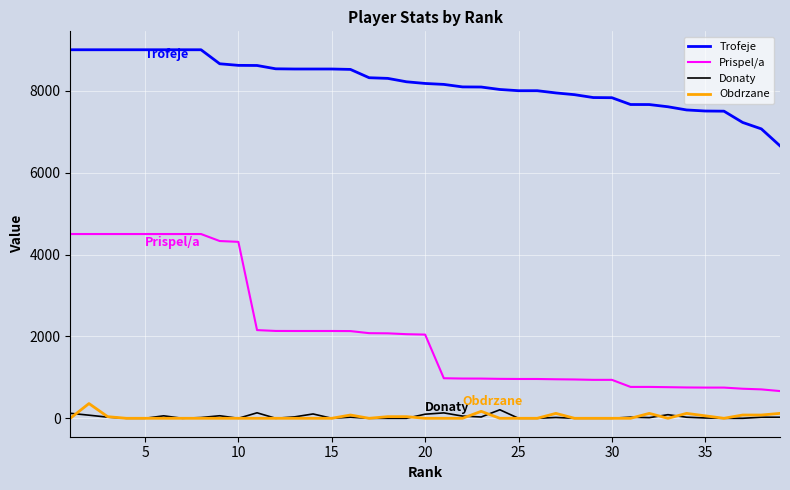

What is the lowest value of the Prispel/a series?

665